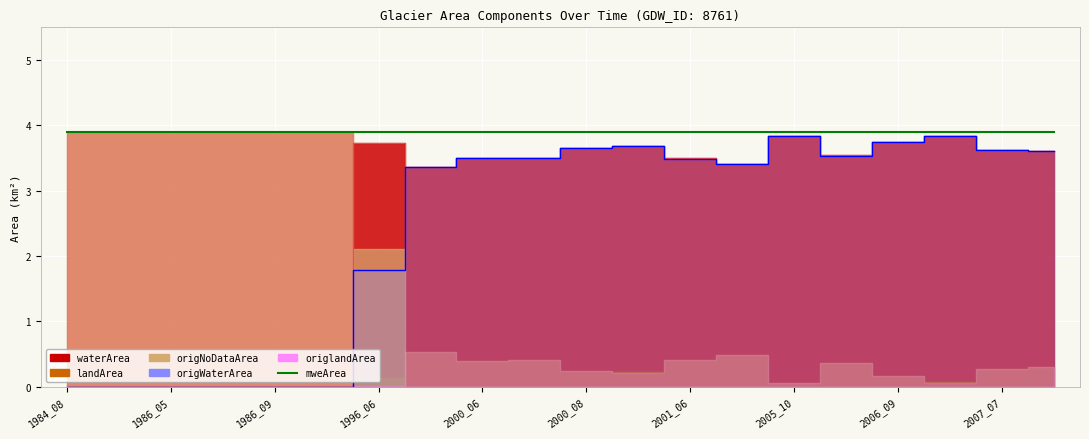

Which series has the widest spread of values?

origlandArea